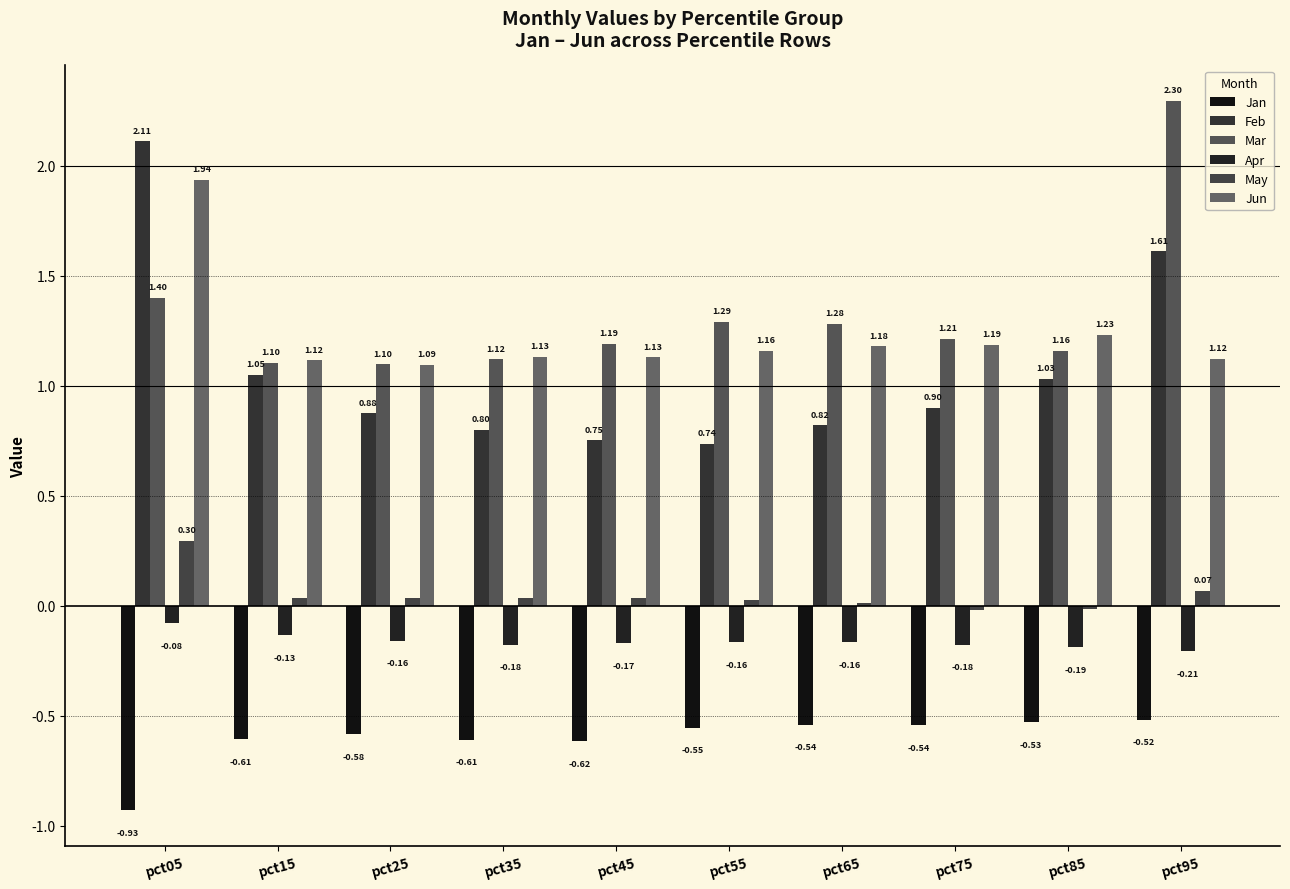

What is the highest value of the Mar series?

2.3